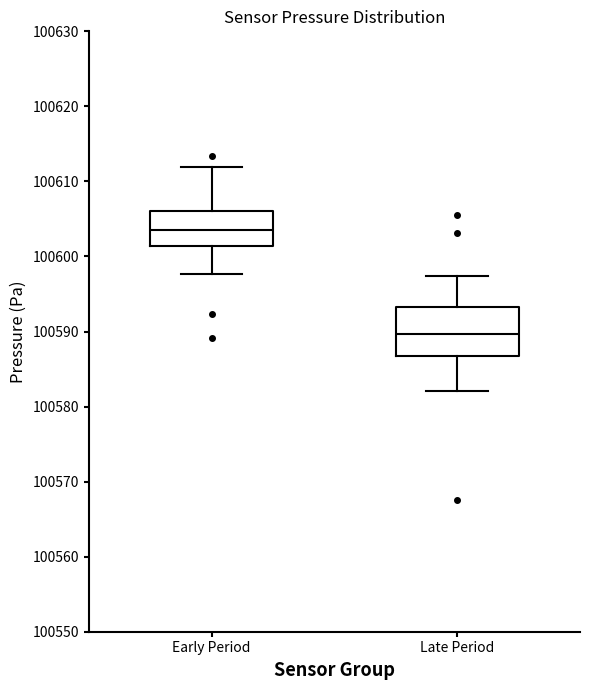

Reading left to right, transcribe this box plot: for each box, give where its median line is, the range the box spans, and where its two whiskers end, as read against the y-axis. The values are not printed on the chart, so give them approximately, as read against the axis.

Early Period: median 100603, box 100601 to 100606, whiskers 100598 to 100612
Late Period: median 100590, box 100587 to 100593, whiskers 100582 to 100597